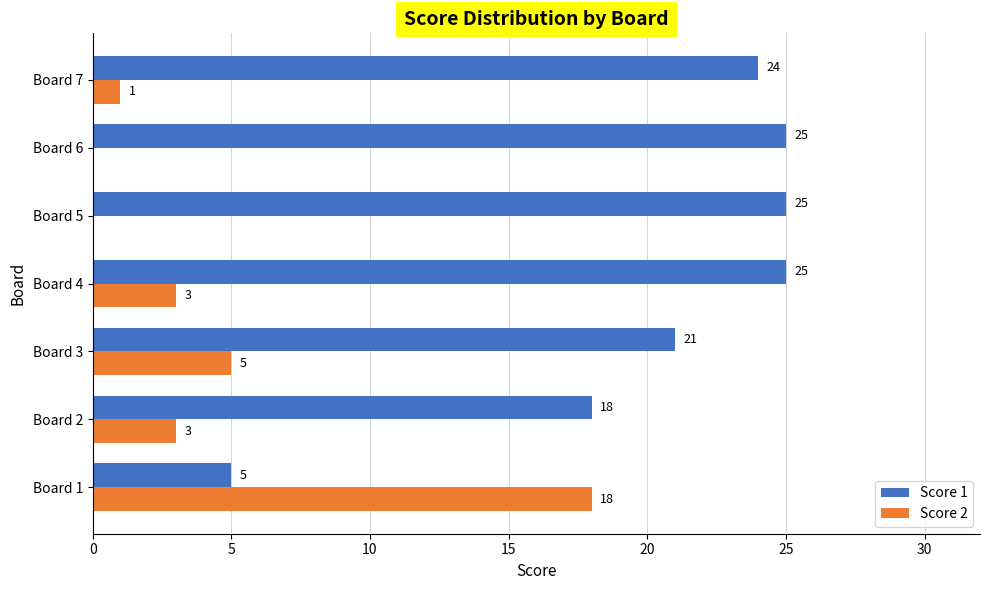

What is the total value across all series at Board 5?

25